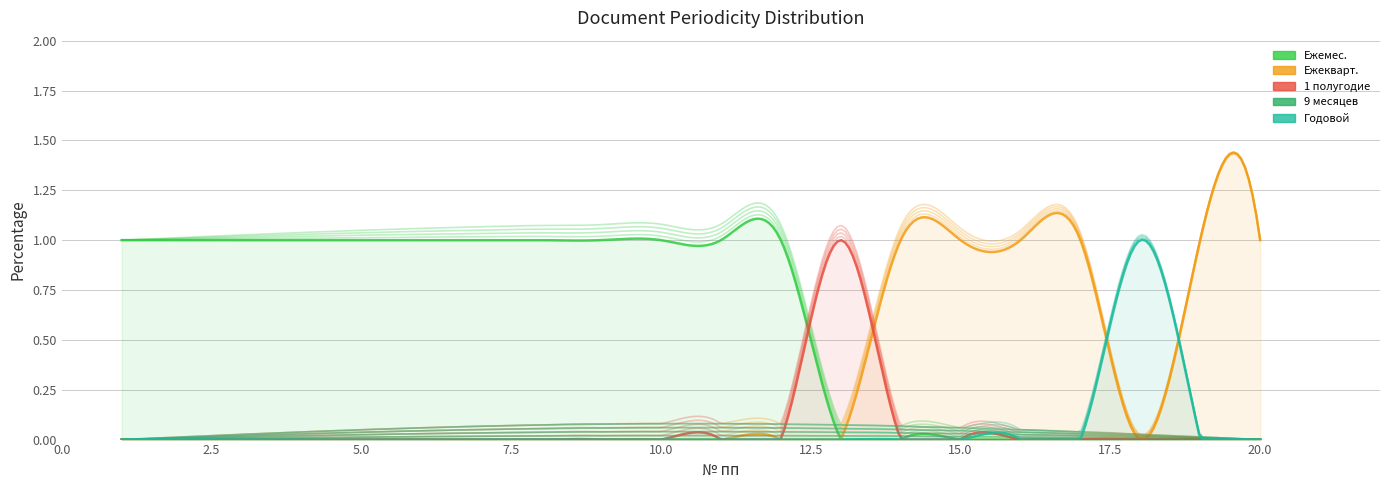

What is the difference between the highest and lowest values at 4?

1